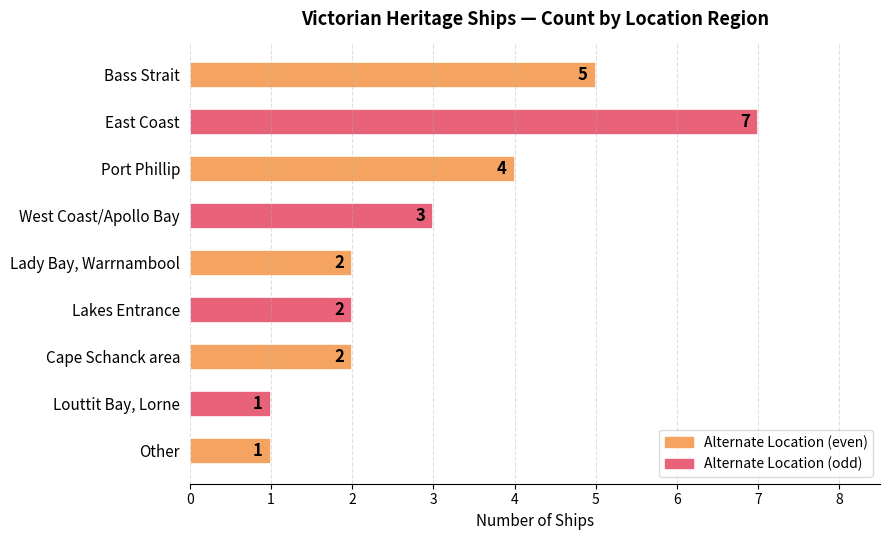

What is the sum of all values?

27